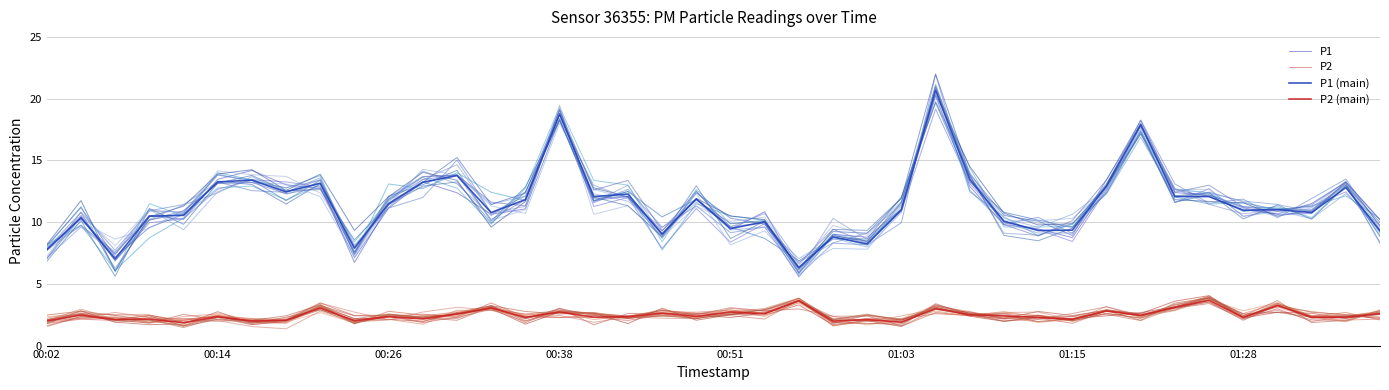

What is the difference between the maximum and minimum values in the P1 (main) series?

14.4